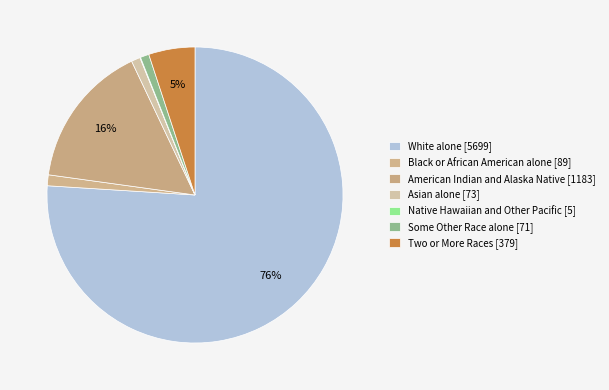

Approximately how many times larger is the value at Asian alone compared to Native Hawaiian and Other Pacific?

14.6